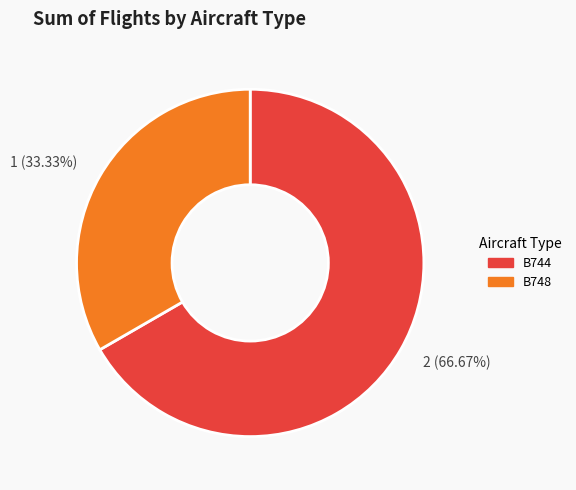

To the nearest percent, what portion does B748 represent?

33%